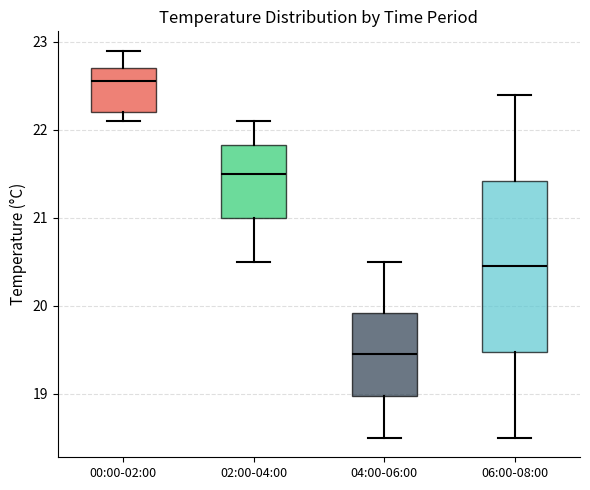

Reading left to right, read every box against the y-axis: the position of its median line, the range the box covers, and the ends of its whiskers. The values are not printed on the chart, so give them approximately, as read against the axis.

00:00-02:00: median 22.6, box 22.2 to 22.7, whiskers 22.1 to 22.9
02:00-04:00: median 21.5, box 21.0 to 21.8, whiskers 20.5 to 22.1
04:00-06:00: median 19.5, box 19.0 to 19.9, whiskers 18.5 to 20.5
06:00-08:00: median 20.5, box 19.5 to 21.4, whiskers 18.5 to 22.4